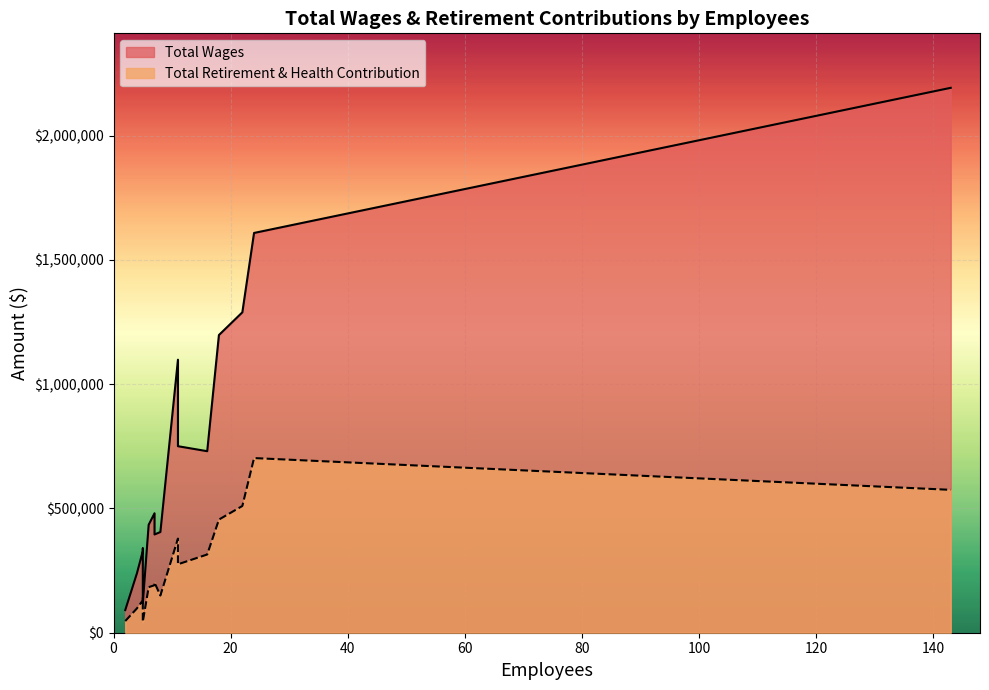

Rank the series by their average value, from highest to lowest.

Total Wages, Total Retirement & Health Contribution